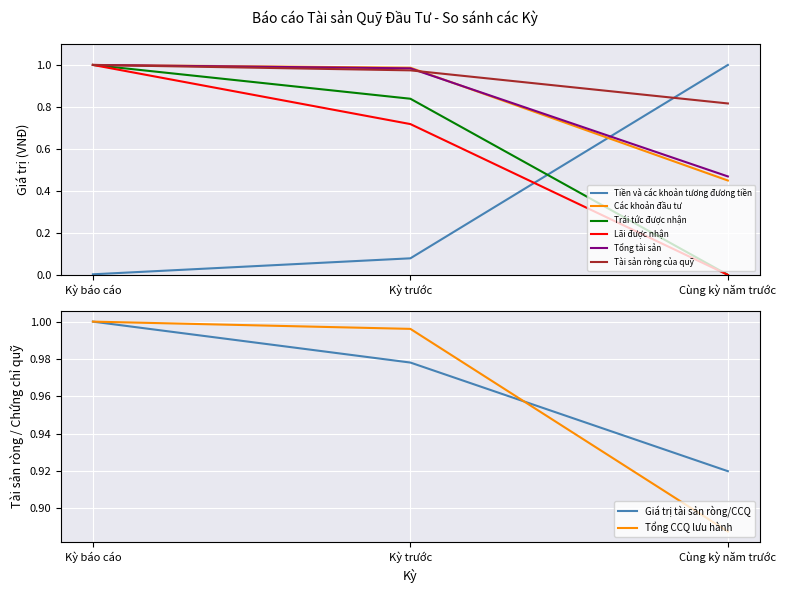

The Lãi được nhận series shows 0.7 at Kỳ trước. True or false?

True